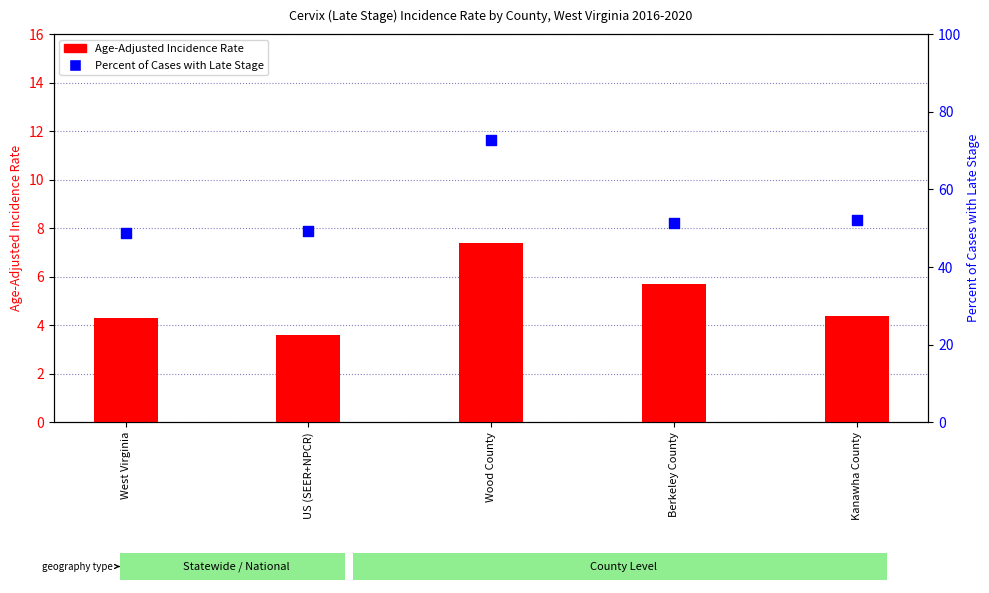

At how many categories does at least one series exceed 30?

5